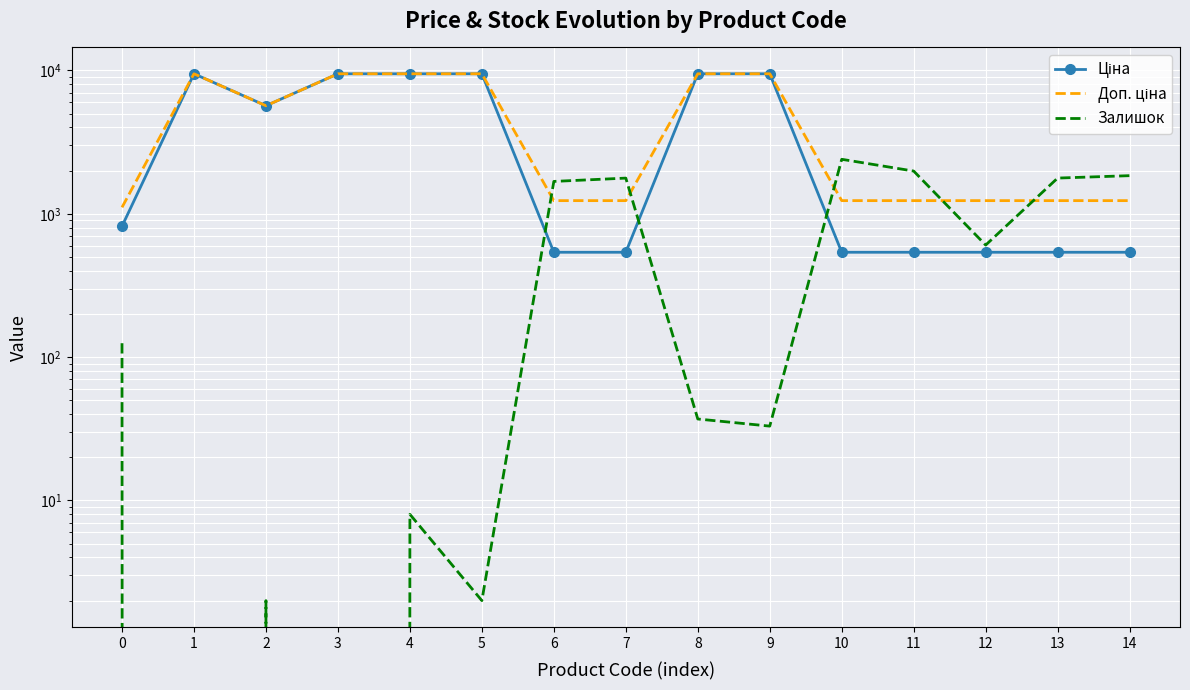

Which category has the highest value in the Ціна series?

1